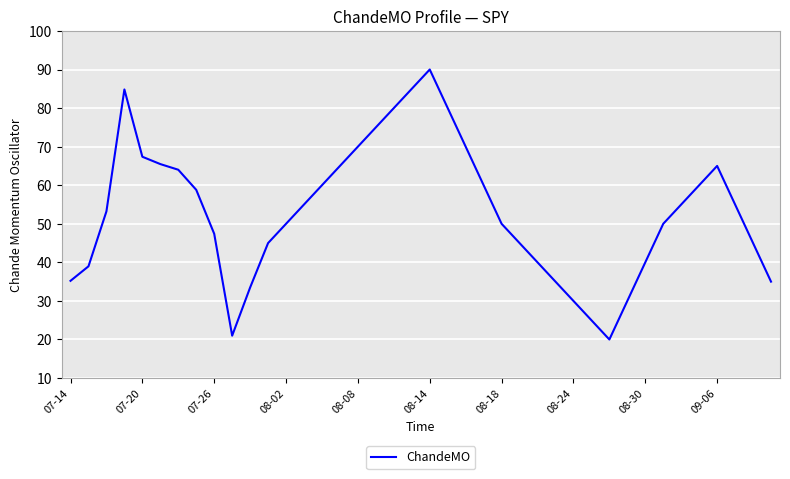

What is the difference between the maximum and minimum values?

70.0